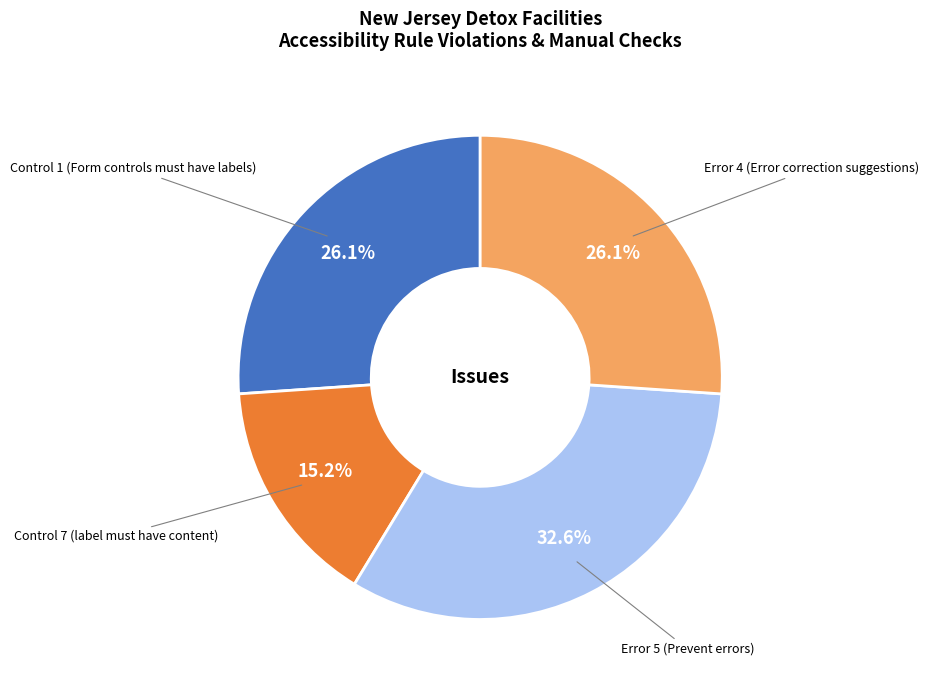

The Error 4 (Error correction suggestions) slice represents 26% of the pie. True or false?

True